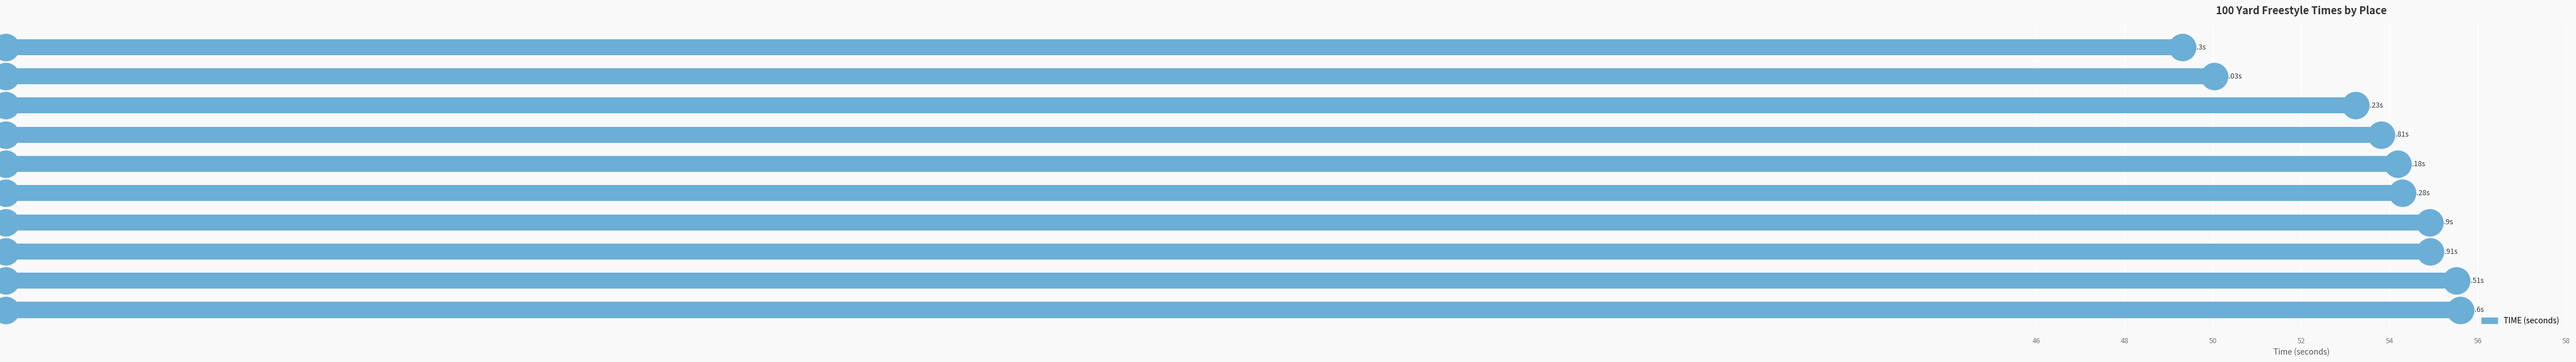

Approximately how many times larger is the value at Chip McElrath compared to Ian Scullion?

1.0